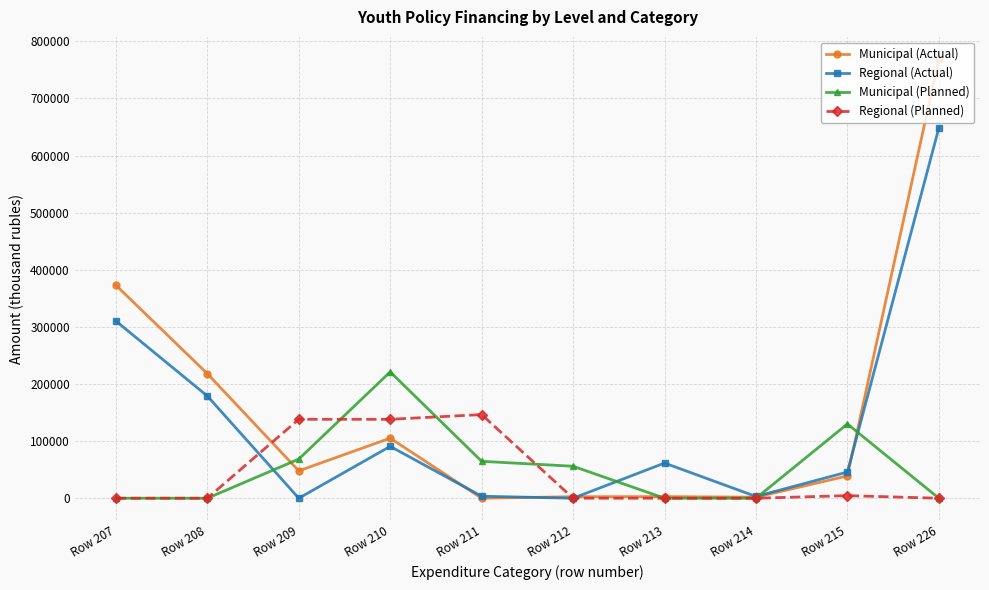

What is the maximum value shown in the chart?

769369.1